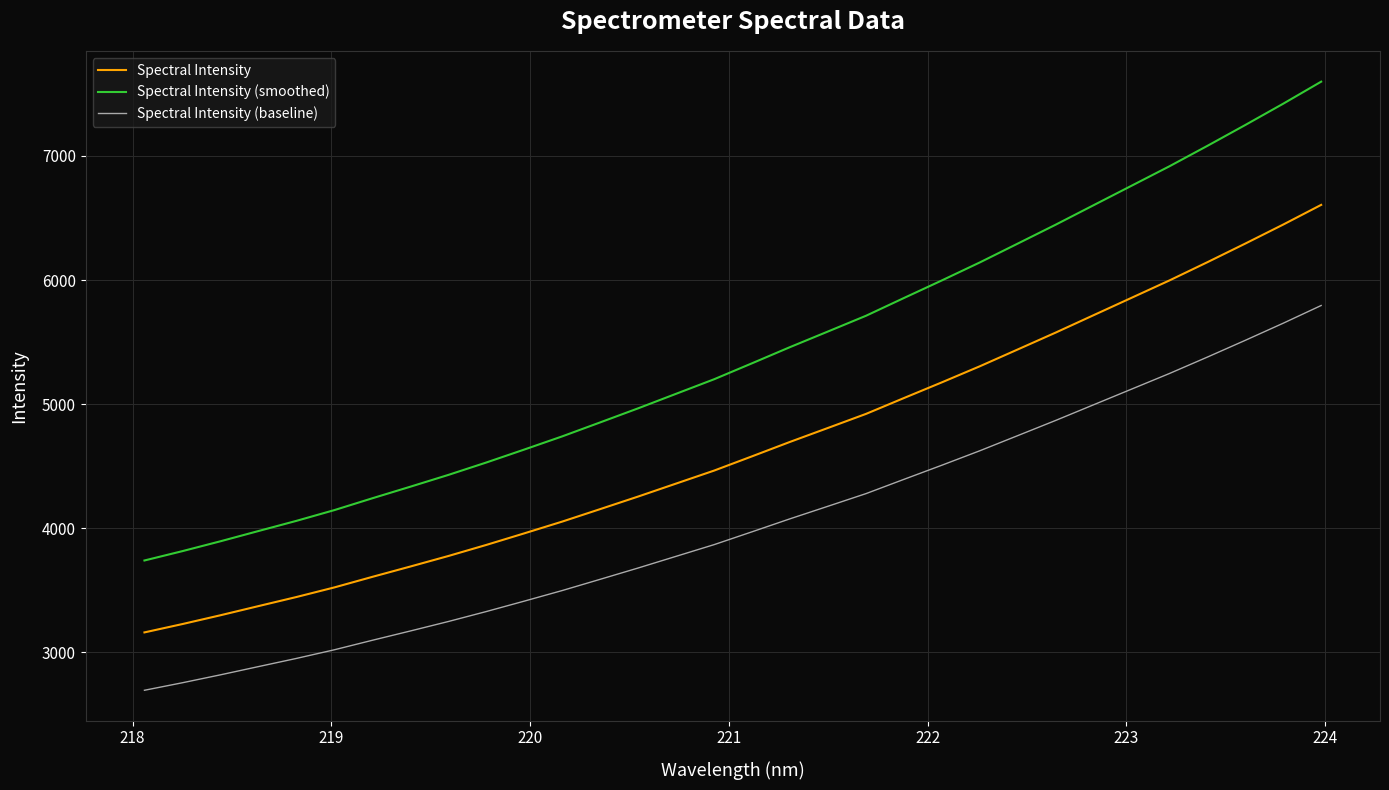

Which series has the widest spread of values?

Spectral Intensity (smoothed)